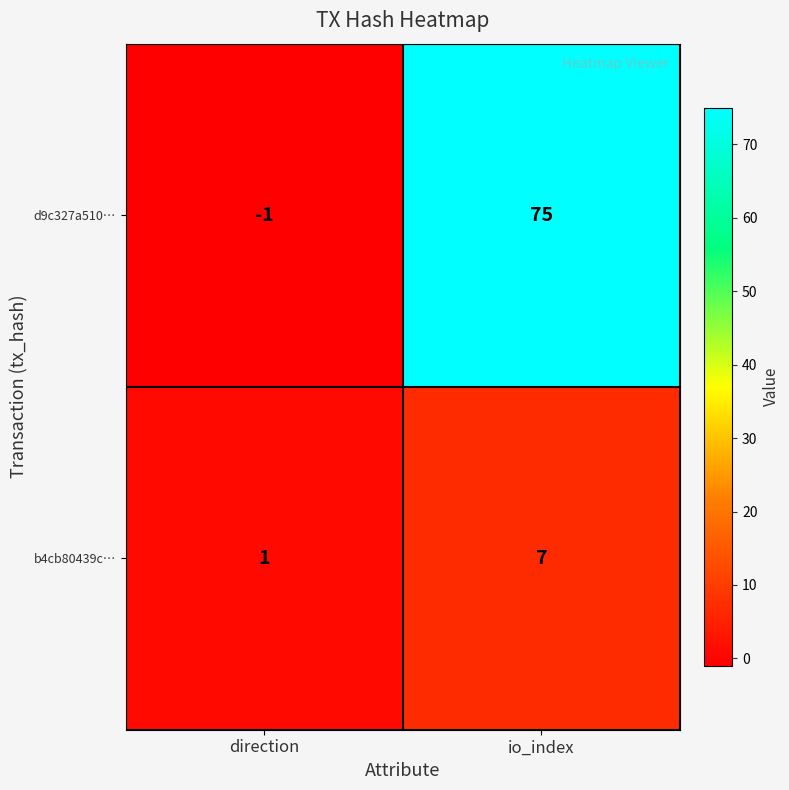

What is the total value across all series at io_index?

82